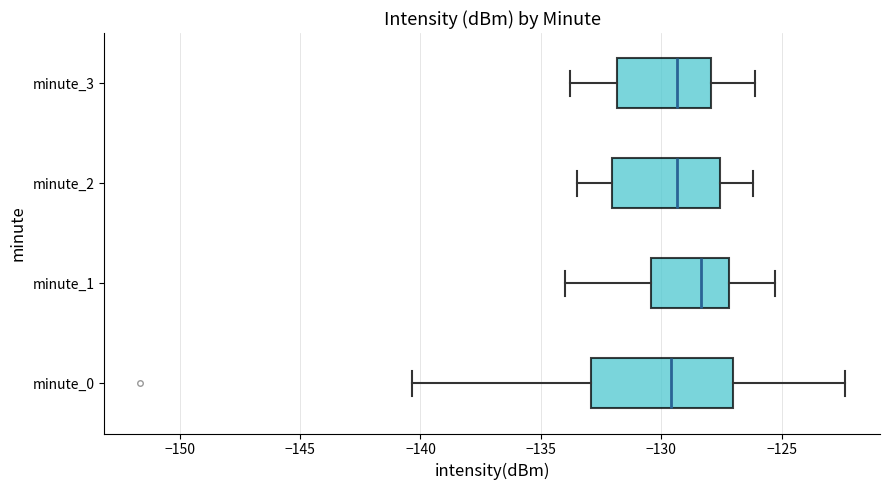

Where is the right edge of the box for minute_1 on the x-axis? The values are not printed on the chart, so give them approximately, as read against the axis.

-127.0